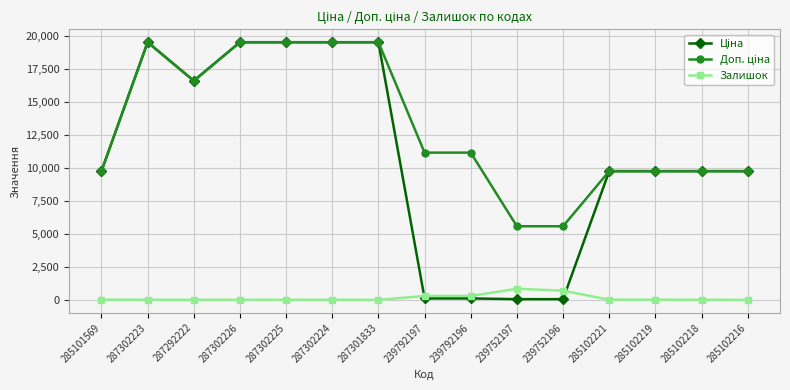

What is the greatest value displayed?

19542.7